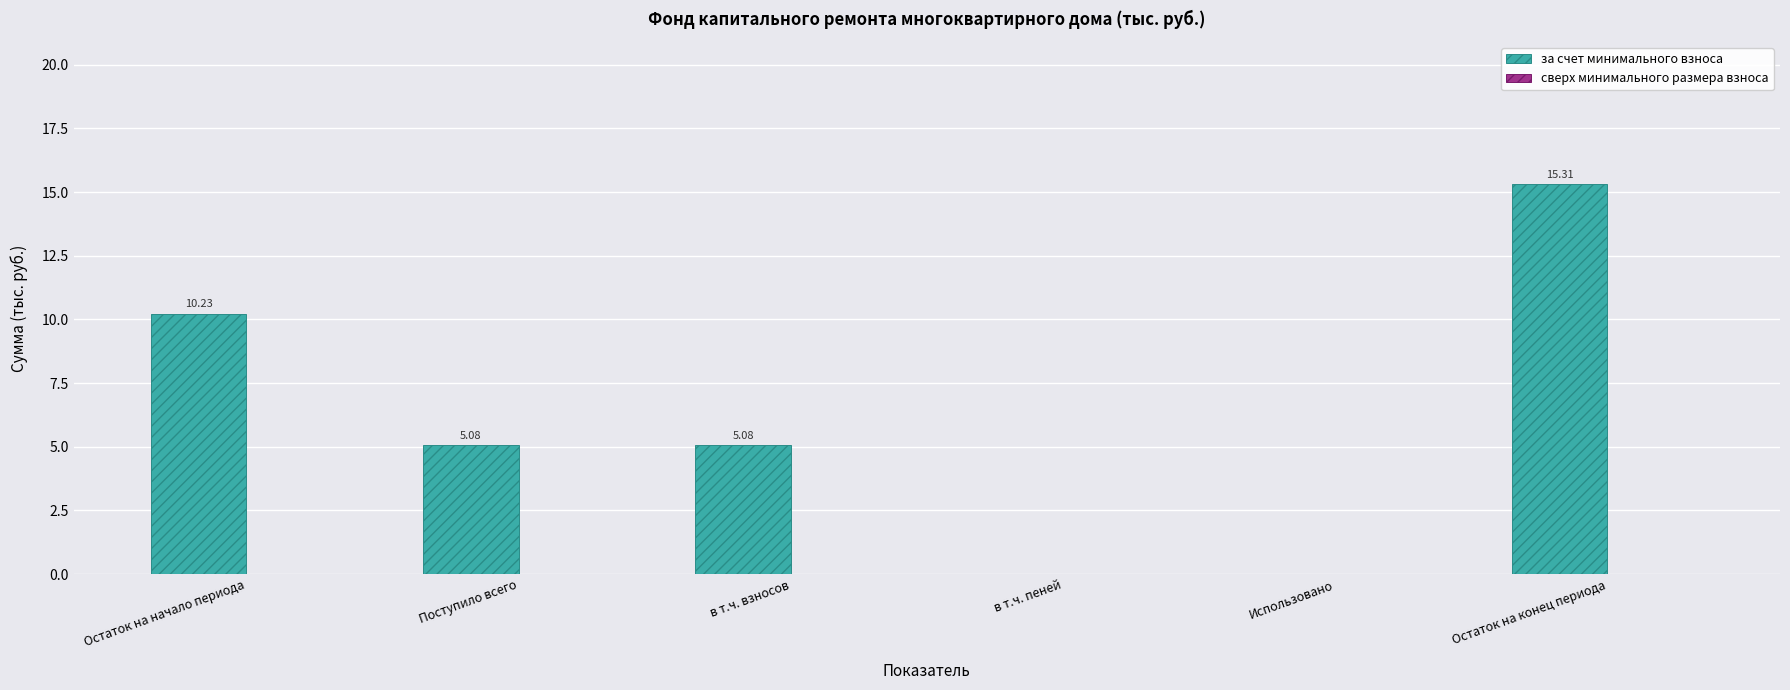

Which has a higher value, в т.ч. пеней or Остаток на начало периода?

Остаток на начало периода